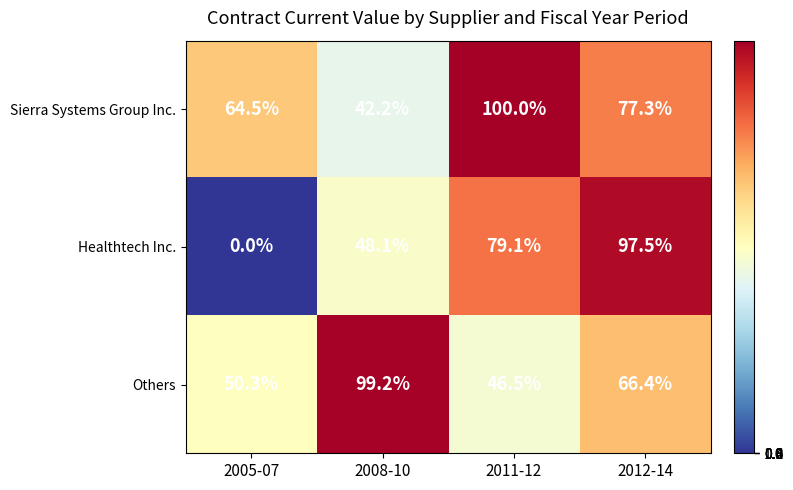

Which series has the largest total across all categories?

Sierra Systems Group Inc.